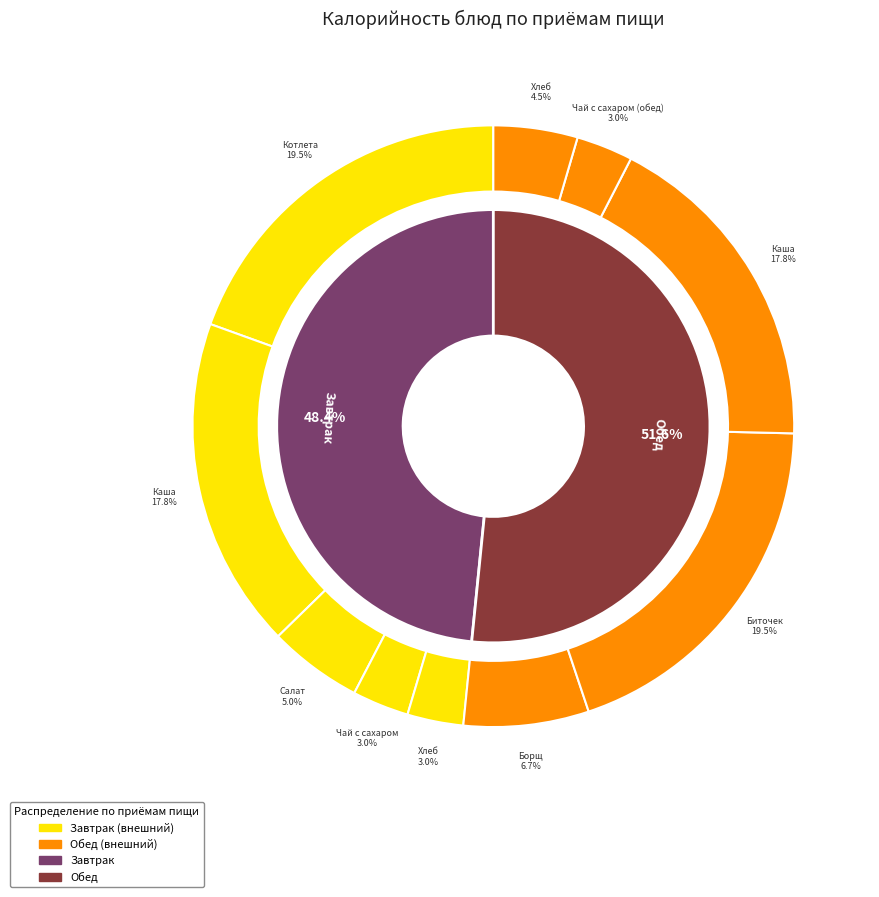

Rank the categories by value from lowest to highest.

Хлеб йодированный (завтрак), Чай с сахаром, Чай с сахаром (обед), Хлеб йодированный (обед), Салат из свеклы с зеленым горошком, Борщ из свежей капусты с картофелем, Каша гречневая рассыпчатая, Каша гречневая рассыпчатая (обед), Котлета рубленная куриная, Биточек мясной рубленный